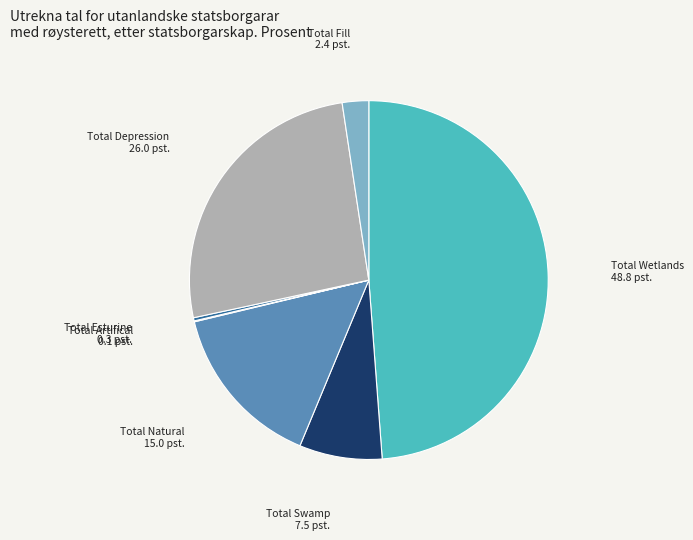

Does any single category account for the majority?

No